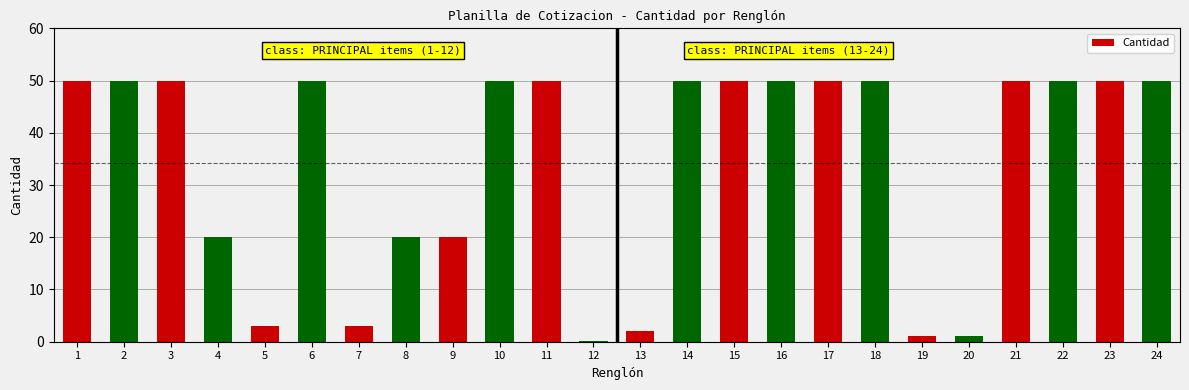

Is it true that the value at 15 is 76.0?

False